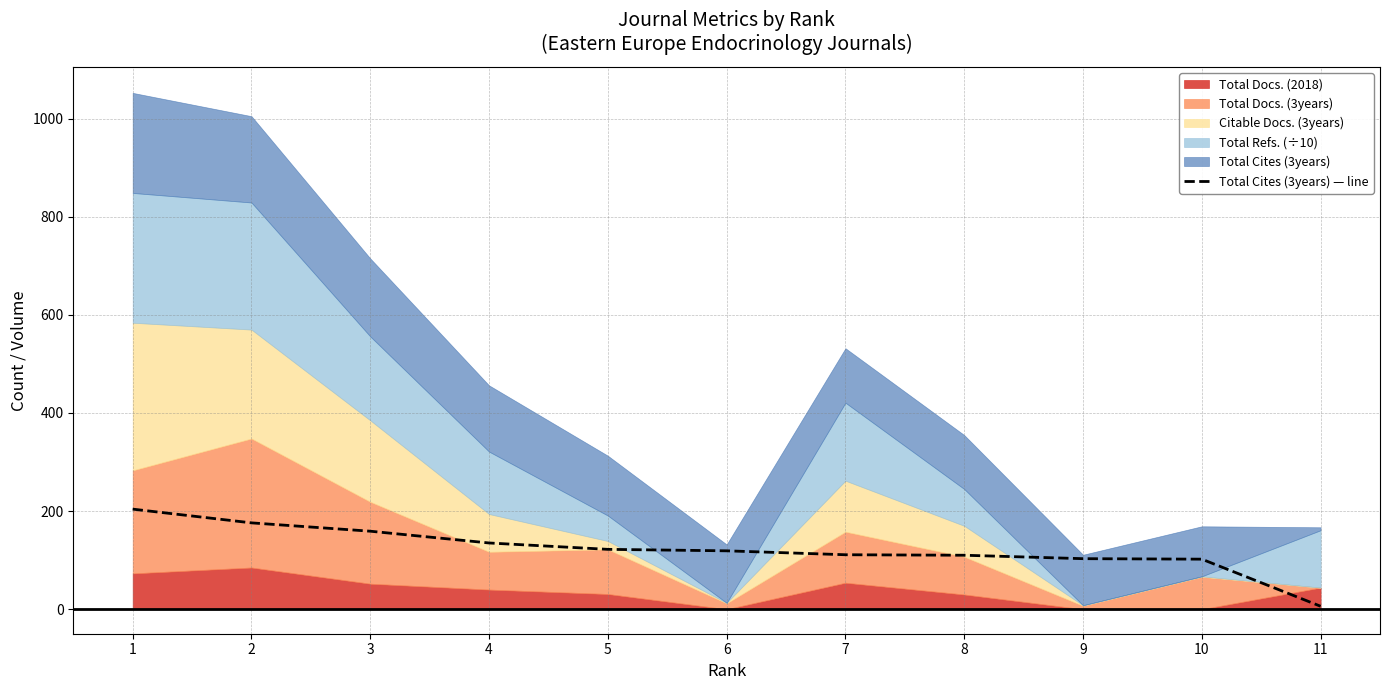

Which category has the lowest value across all series?

11